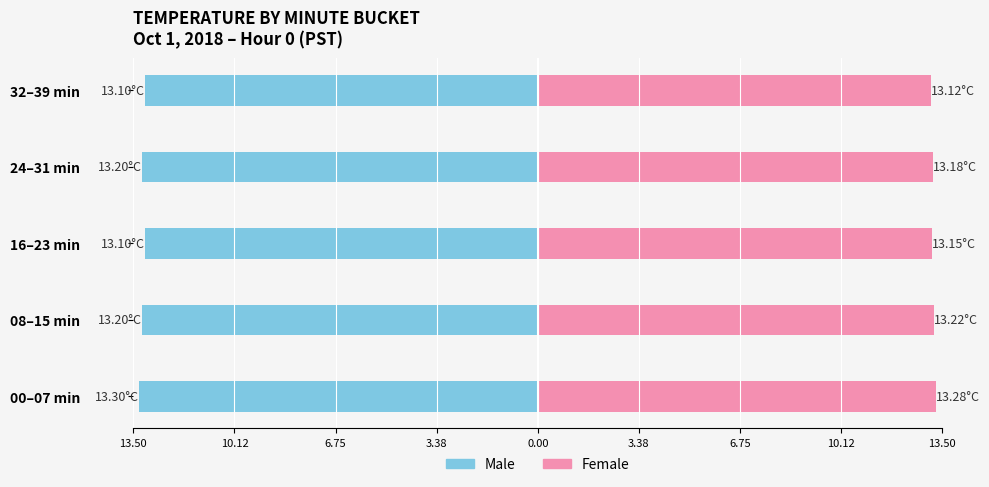

Are the bars horizontal?

Yes